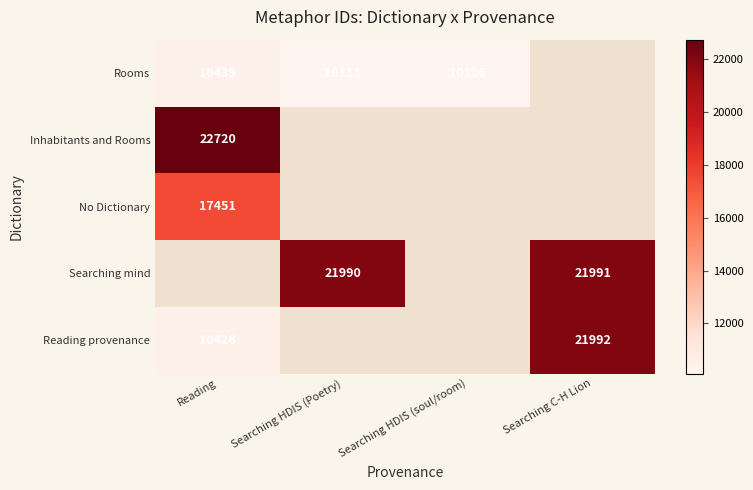

What is the maximum value shown in the chart?

22720.0